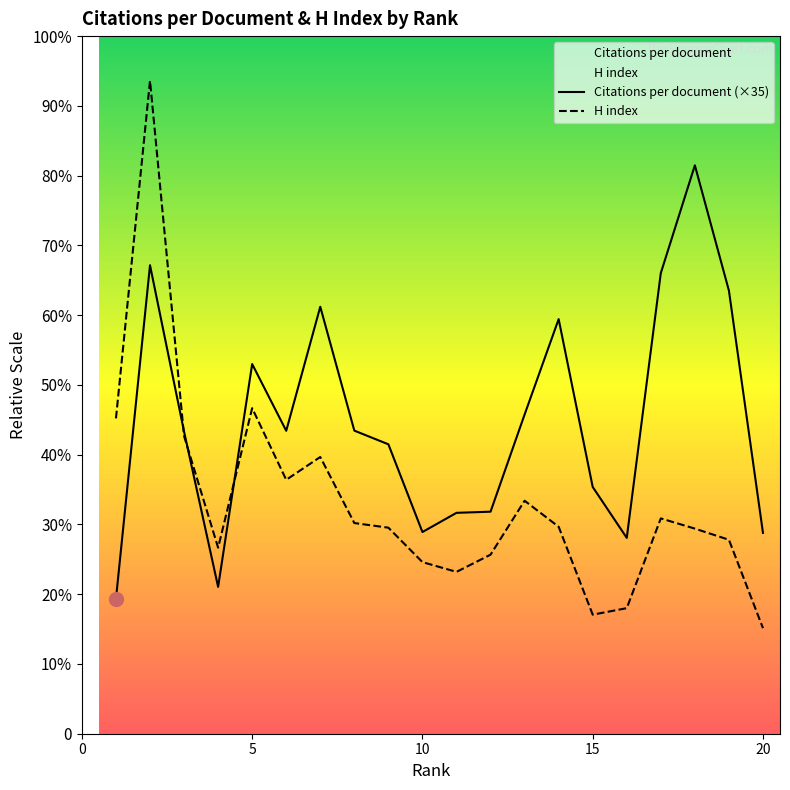

Between 0 and 5, which is larger?

5